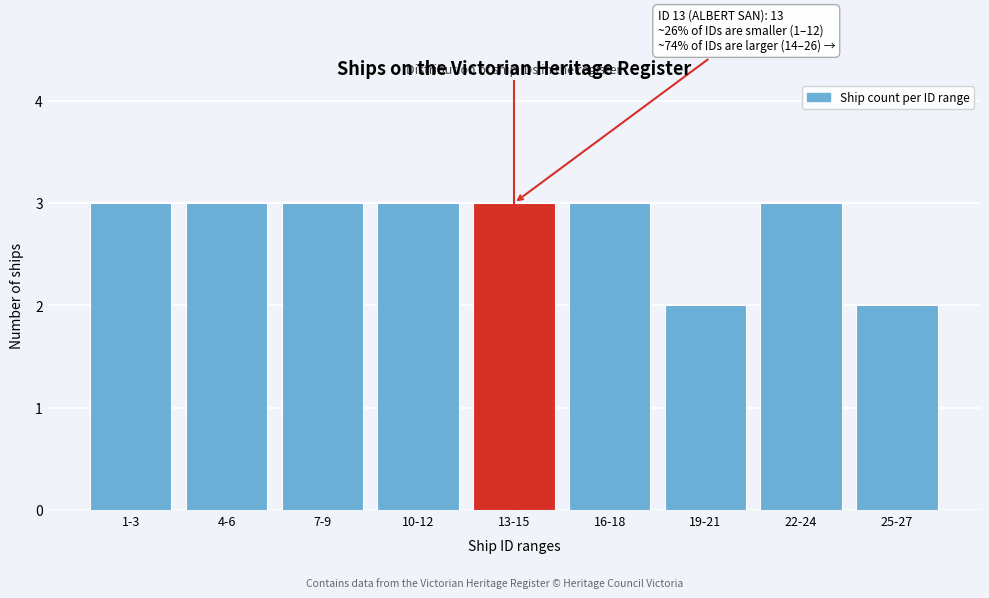

Reading left to right, extract all data points from this chart.

3	3	3	3	3	3	2	3	2